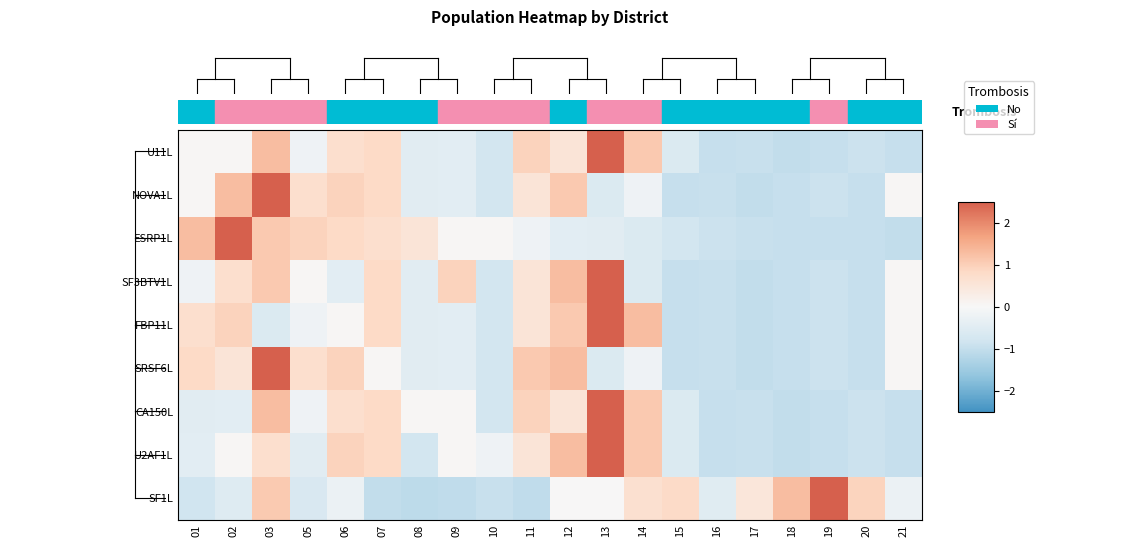

Reading left to right, what are all the values shown in this chart?

U11L: 01=0.0	02=0.0	03=1.3	05=-0.2	06=0.7	07=0.8	08=-0.5	09=-0.4	10=-0.8	11=0.9	12=0.5	13=2.8	14=1.1	15=-0.6	16=-1.0	17=-1.0	18=-1.0	19=-1.0	20=-0.9	21=-1.0
NOVA1L: 01=0.0	02=1.3	03=2.8	05=0.7	06=0.9	07=0.8	08=-0.5	09=-0.4	10=-0.8	11=0.5	12=1.1	13=-0.6	14=-0.2	15=-1.0	16=-1.0	17=-1.0	18=-1.0	19=-0.9	20=-1.0	21=0.0
ESRP1L: 01=1.3	02=2.8	03=1.1	05=0.9	06=0.8	07=0.7	08=0.5	09=0.0	10=0.0	11=-0.2	12=-0.4	13=-0.5	14=-0.6	15=-0.8	16=-0.9	17=-1.0	18=-1.0	19=-1.0	20=-1.0	21=-1.0
SF3BTV1L: 01=-0.2	02=0.7	03=1.1	05=0.0	06=-0.4	07=0.8	08=-0.5	09=0.9	10=-0.8	11=0.5	12=1.3	13=2.8	14=-0.6	15=-1.0	16=-1.0	17=-1.0	18=-1.0	19=-0.9	20=-1.0	21=0.0
FBP11L: 01=0.7	02=0.9	03=-0.6	05=-0.2	06=0.0	07=0.8	08=-0.5	09=-0.4	10=-0.8	11=0.5	12=1.1	13=2.8	14=1.3	15=-1.0	16=-1.0	17=-1.0	18=-1.0	19=-0.9	20=-1.0	21=0.0
SRSF6L: 01=0.8	02=0.5	03=2.8	05=0.7	06=0.9	07=0.0	08=-0.5	09=-0.4	10=-0.8	11=1.1	12=1.3	13=-0.6	14=-0.2	15=-1.0	16=-1.0	17=-1.0	18=-1.0	19=-0.9	20=-1.0	21=0.0
CA150L: 01=-0.5	02=-0.4	03=1.3	05=-0.2	06=0.7	07=0.8	08=0.0	09=0.0	10=-0.8	11=0.9	12=0.5	13=2.8	14=1.1	15=-0.6	16=-1.0	17=-1.0	18=-1.0	19=-1.0	20=-0.9	21=-1.0
U2AF1L: 01=-0.4	02=0.0	03=0.7	05=-0.5	06=0.9	07=0.8	08=-0.8	09=0.0	10=-0.2	11=0.5	12=1.3	13=2.8	14=1.1	15=-0.6	16=-1.0	17=-1.0	18=-1.0	19=-1.0	20=-0.9	21=-1.0
SF1L: 01=-0.8	02=-0.5	03=1.1	05=-0.7	06=-0.2	07=-1.0	08=-1.1	09=-1.0	10=-0.9	11=-1.0	12=0.0	13=0.0	14=0.7	15=0.8	16=-0.5	17=0.5	18=1.3	19=2.8	20=0.9	21=-0.2